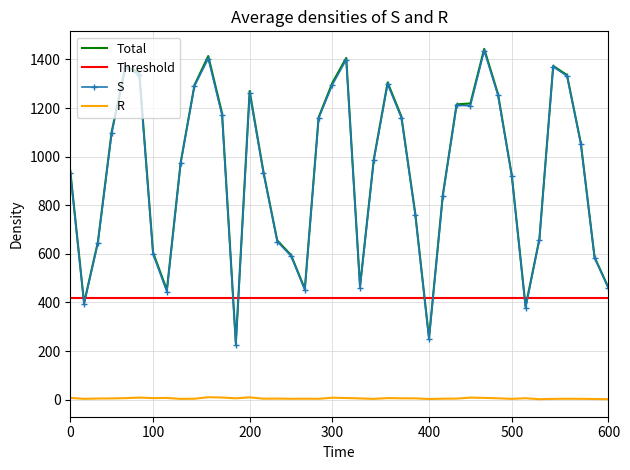

True or false: R and S intersect in this chart.

False